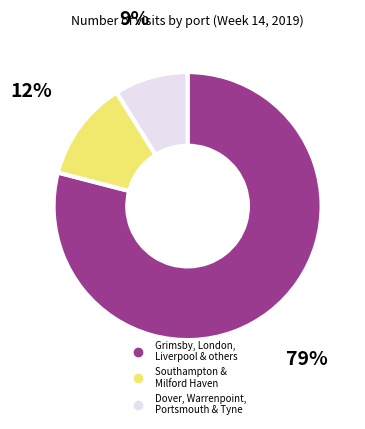

To the nearest percent, what is the difference between the largest and smallest slice percentages?

70%